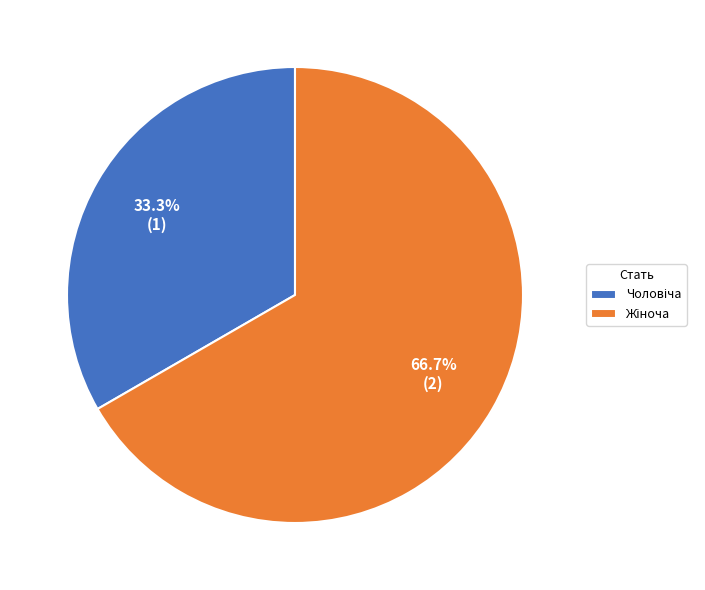

Does any single category account for the majority?

Yes